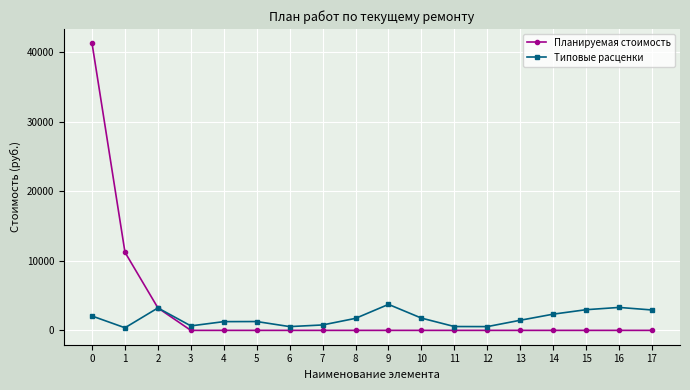

Which series has the largest range (max minus min)?

Планируемая стоимость